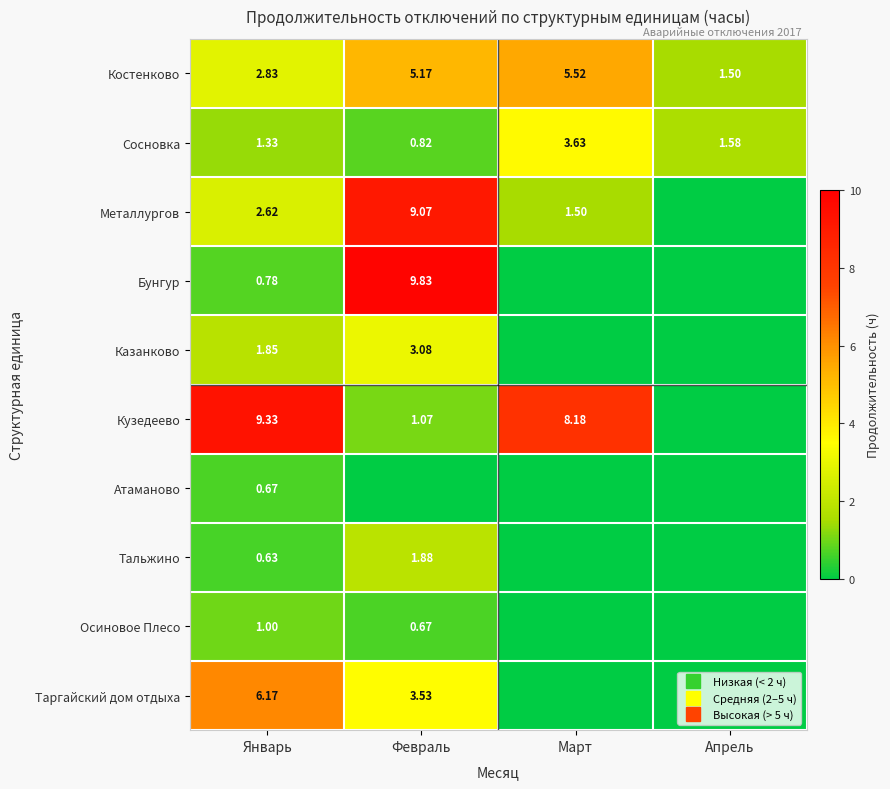

True or false: Бунгур has a value of -4.0 at Апрель.

False